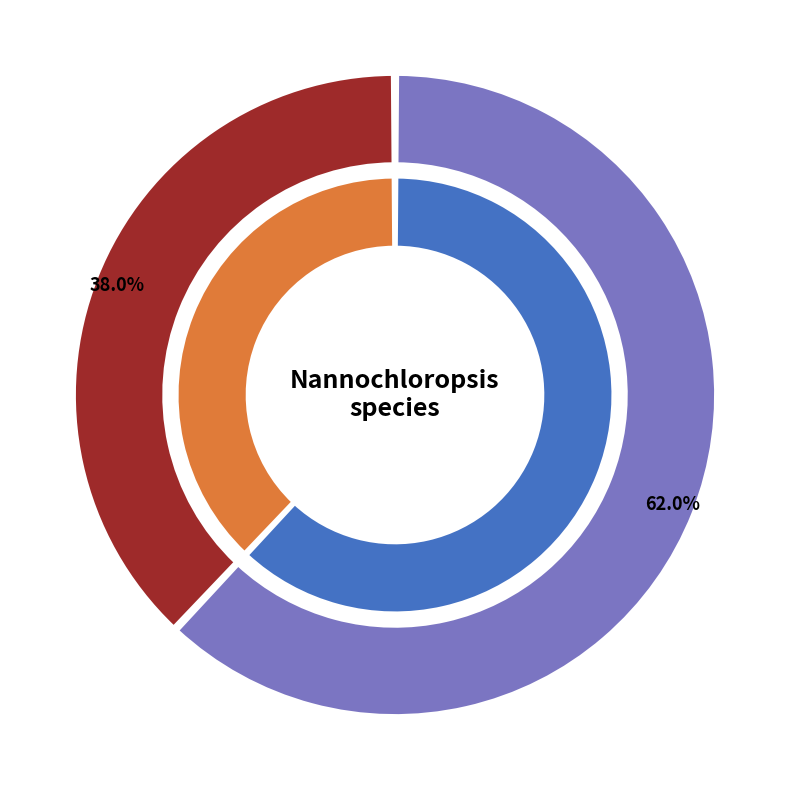

Is it true that RCC8 is 38% of the pie?

True